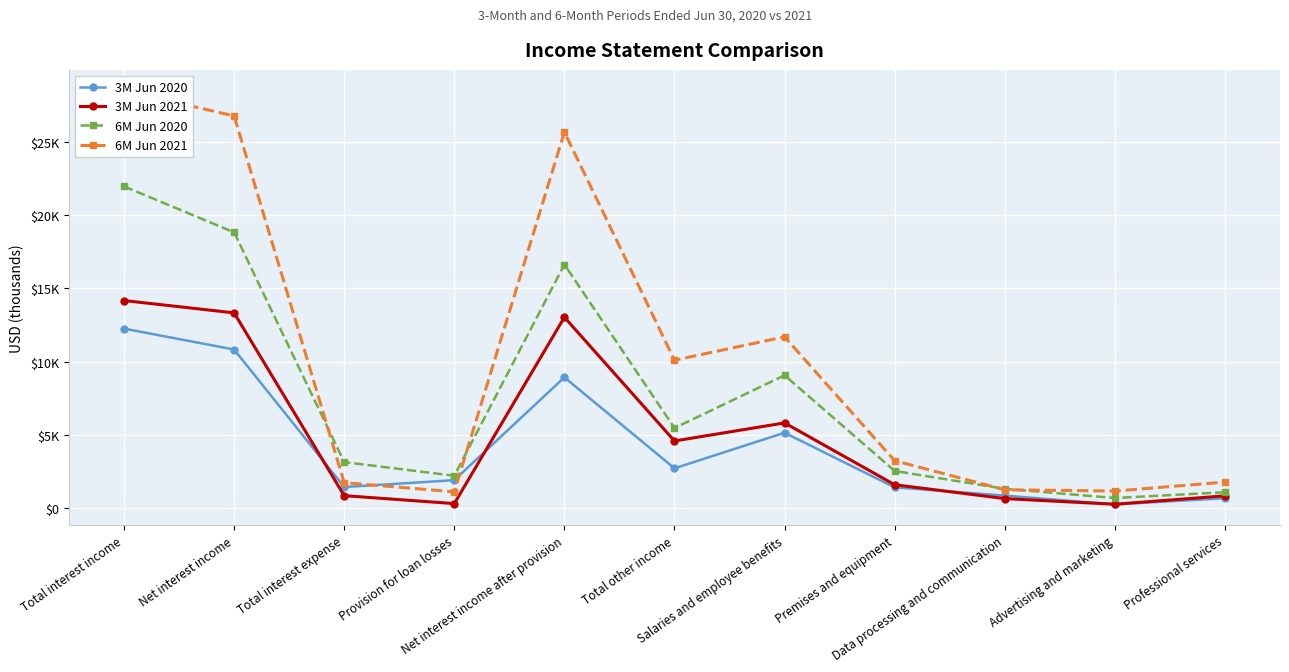

List the series in order of their peak value, highest first.

6M Jun 2021, 6M Jun 2020, 3M Jun 2021, 3M Jun 2020